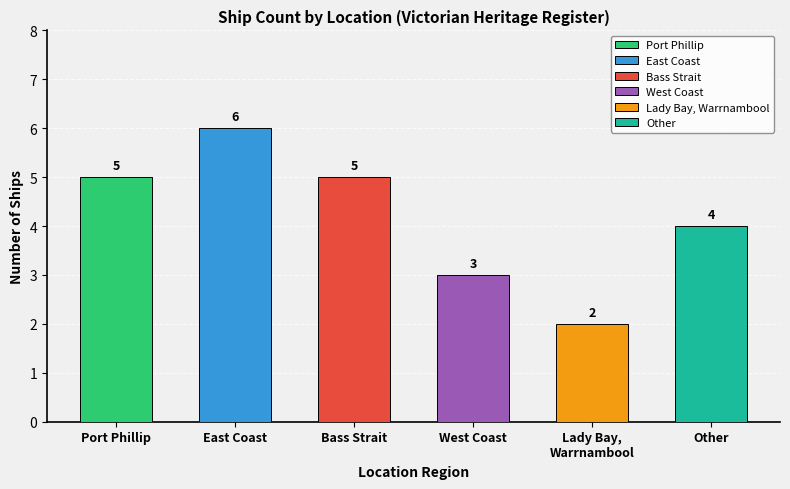

Does the chart contain any negative values?

No